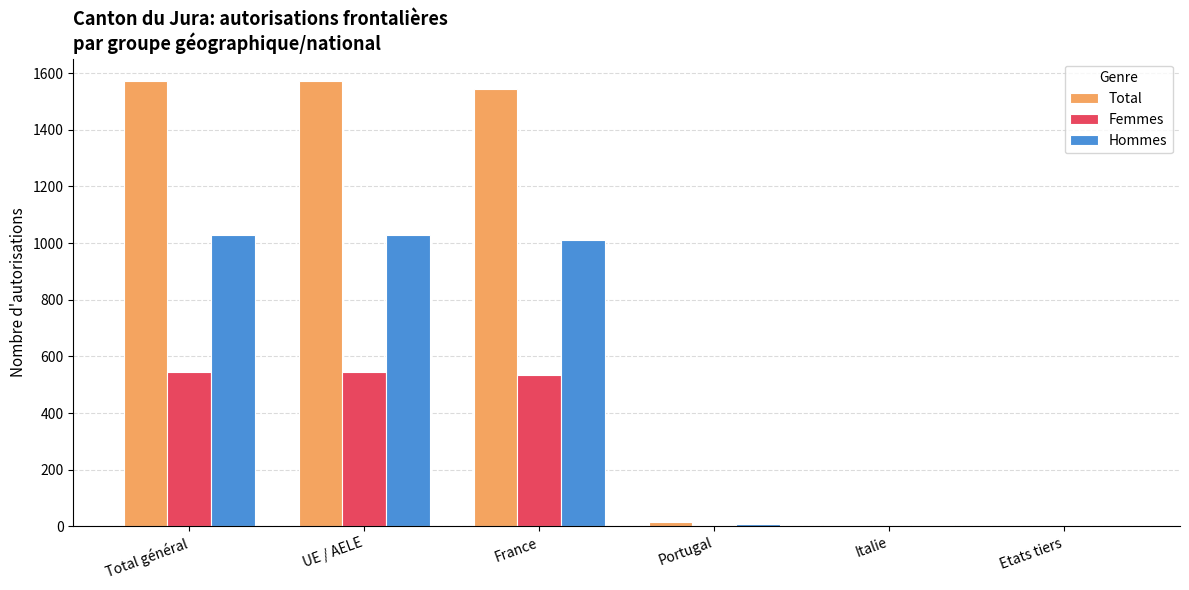

What is the sum of all Femmes values?

1631